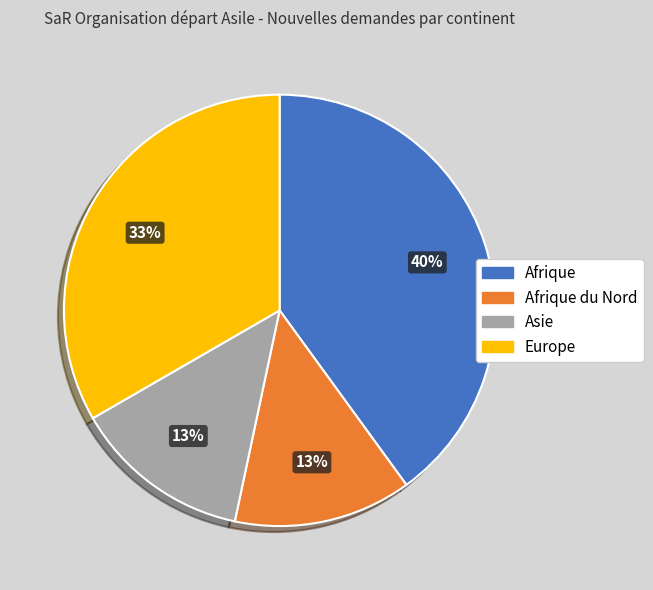

To the nearest percent, what is the average slice percentage?

25%